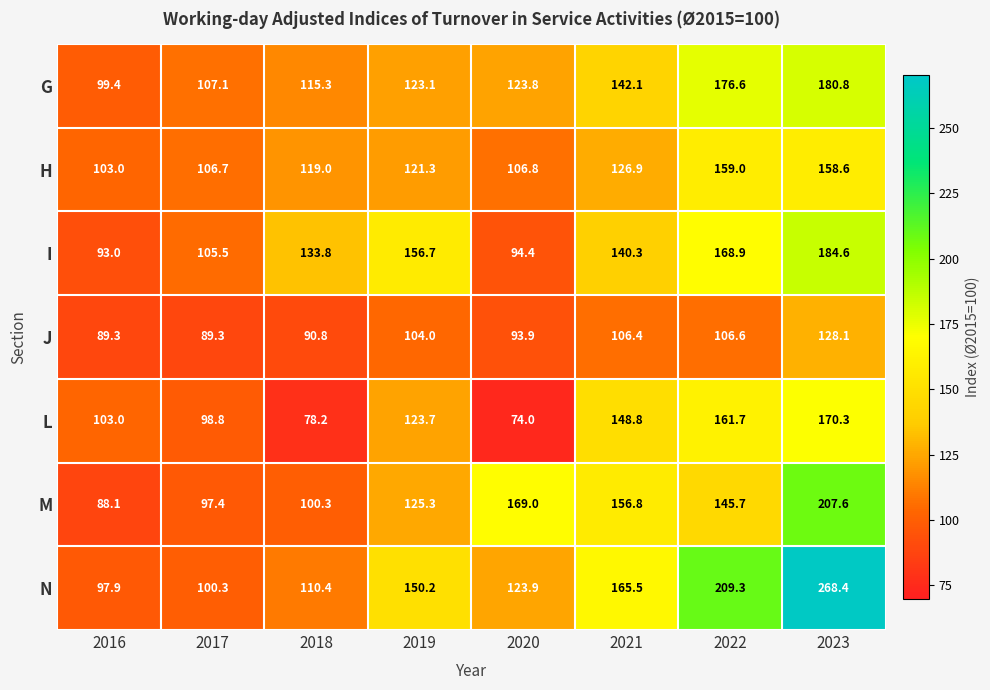

What is the total value across all series at 2021?

986.8